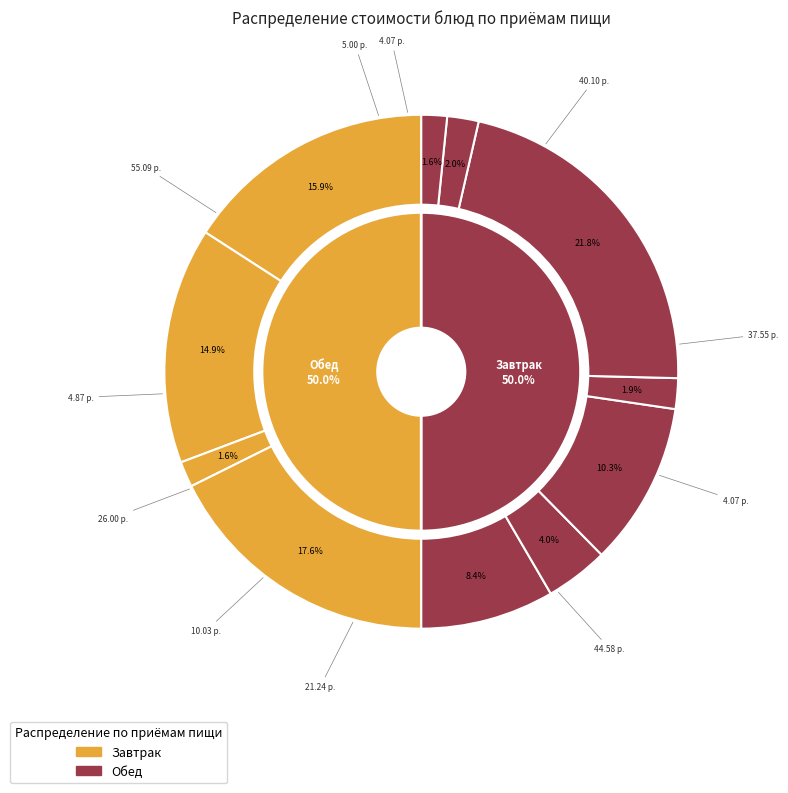

To the nearest percent, what is the difference between the чай с сахаром and нарезка овощная slice percentages?

6%